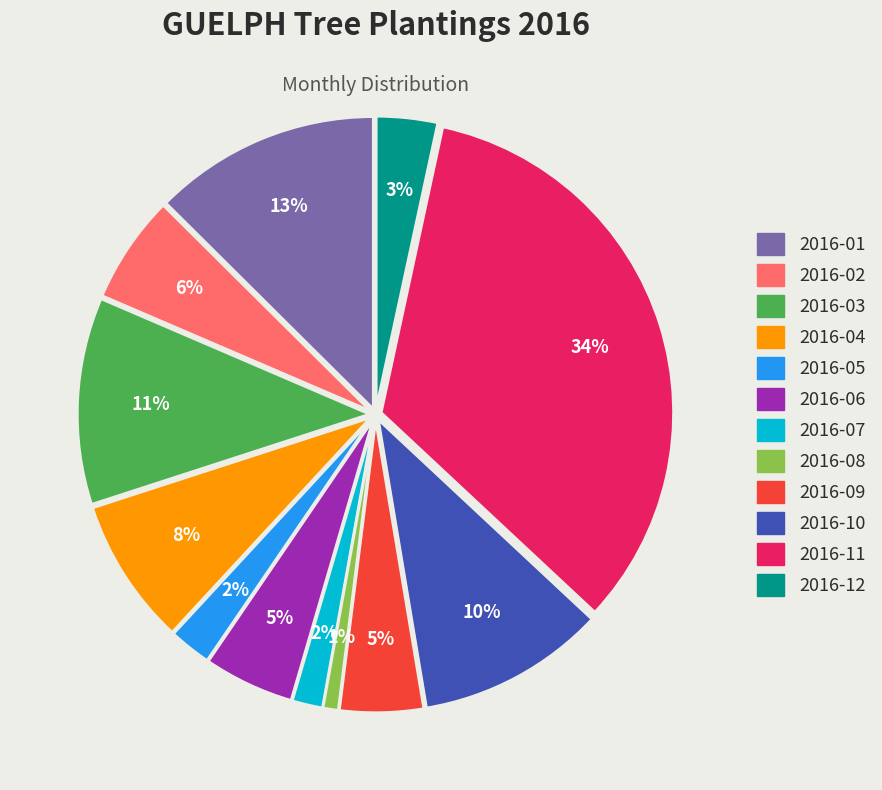

Is there any slice that represents more than half of the pie?

No